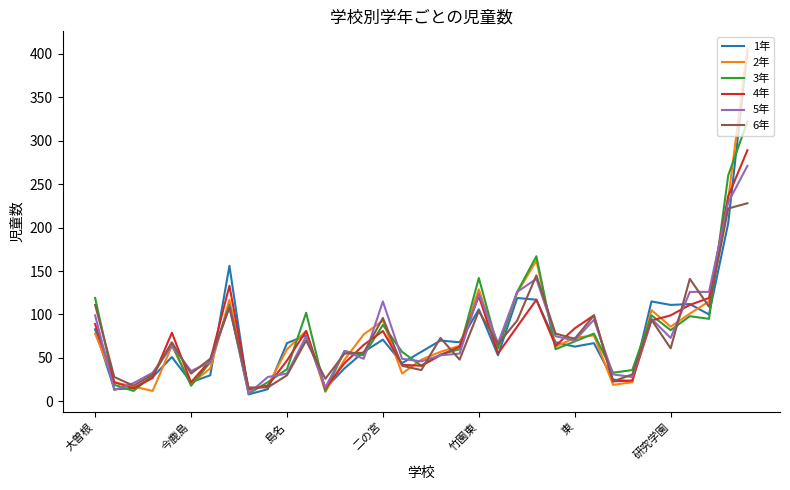

At how many categories does at least one series exceed 205?

2